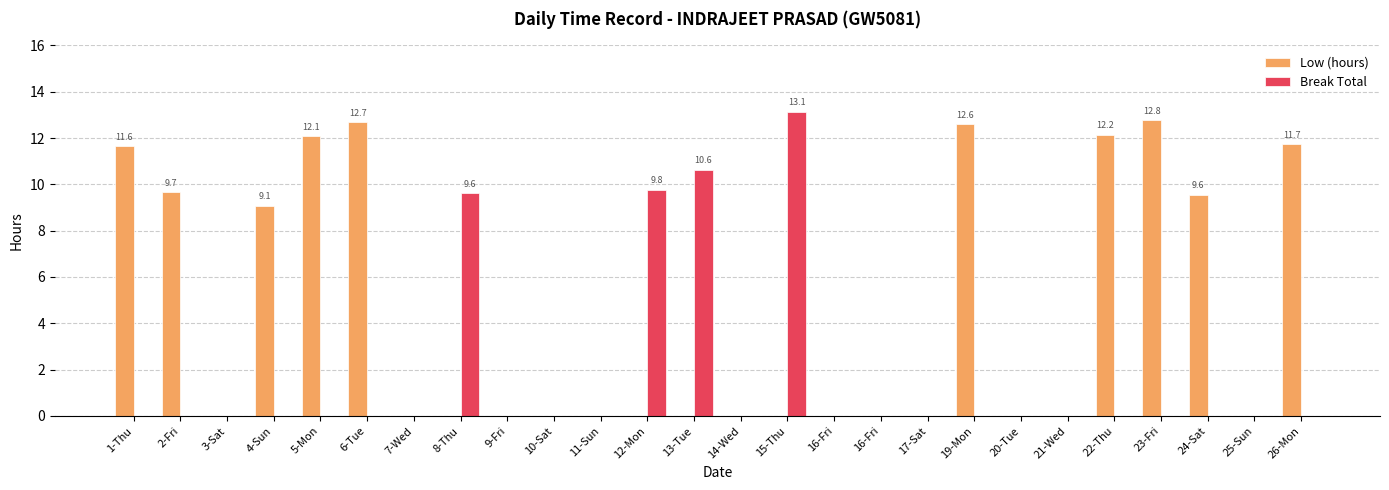

Is the value of Break Total at 4-Sun greater than the value of Low (hours) at 7-Wed?

No